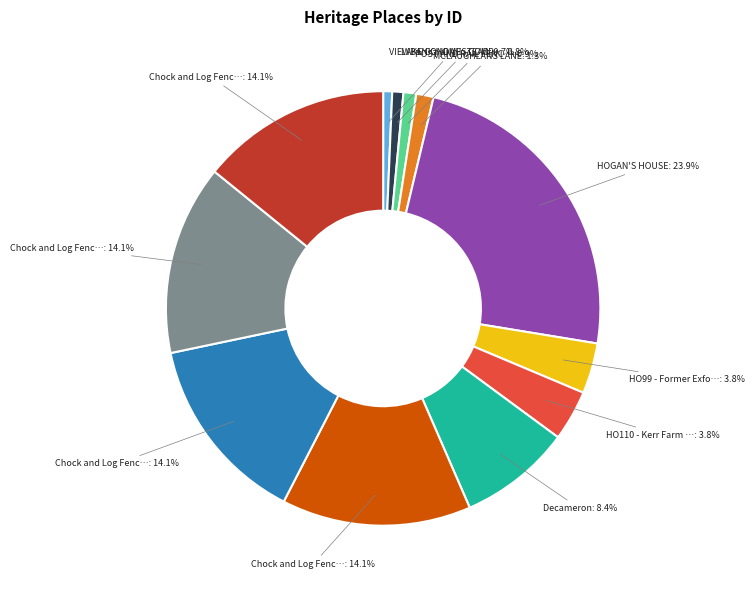

How many segments does this pie chart have?

12